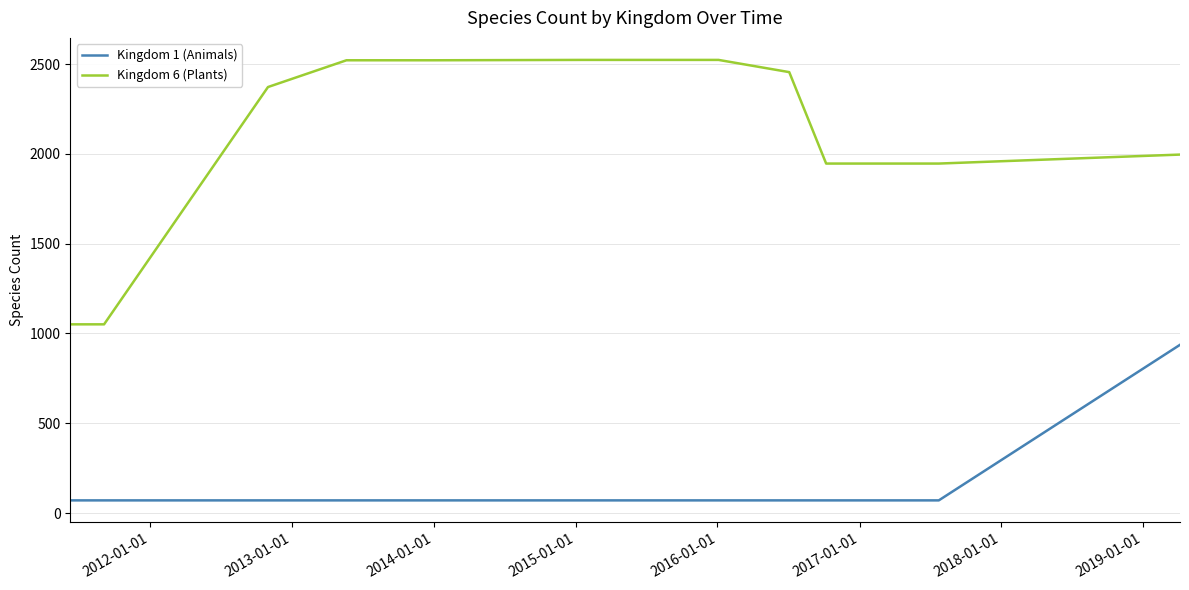

What is the highest value of the Kingdom 1 (Animals) series?

937